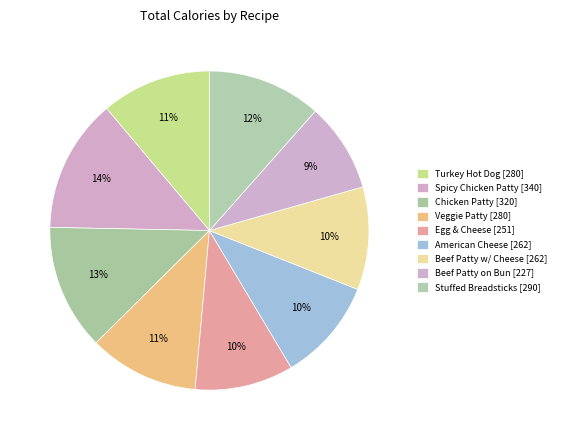

Which slice is the smallest?

Beef Patty on Bun